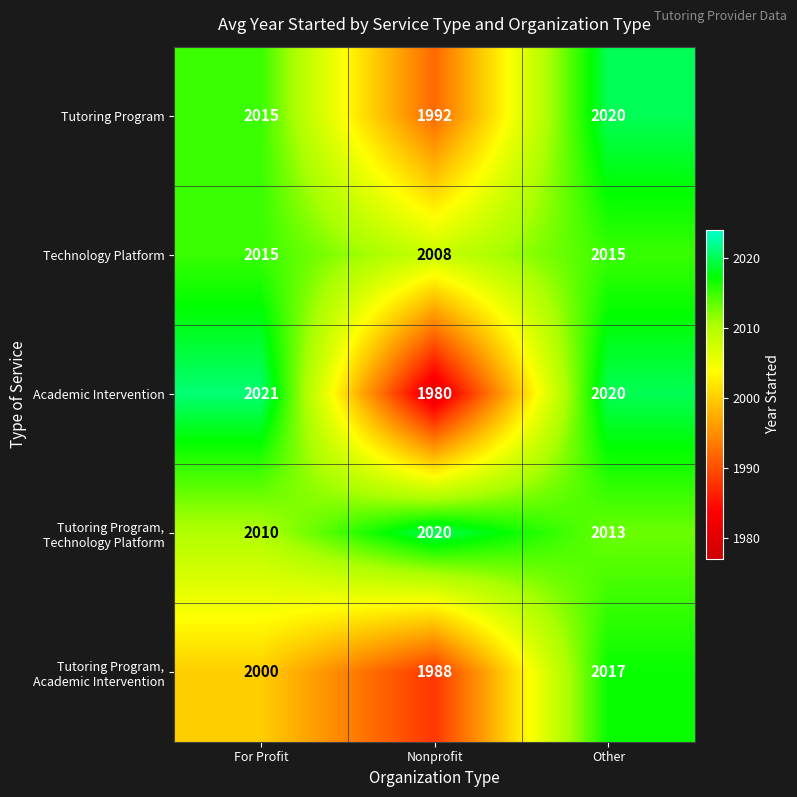

Which series has the largest range (max minus min)?

Academic Intervention